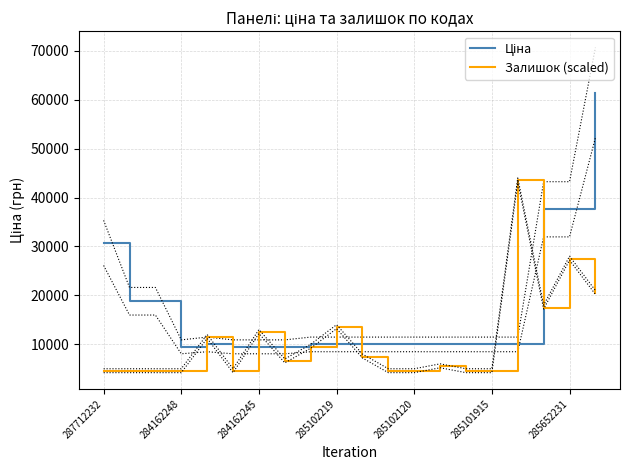

The Залишок (scaled) series shows 49131.9 at 285652231. True or false?

False